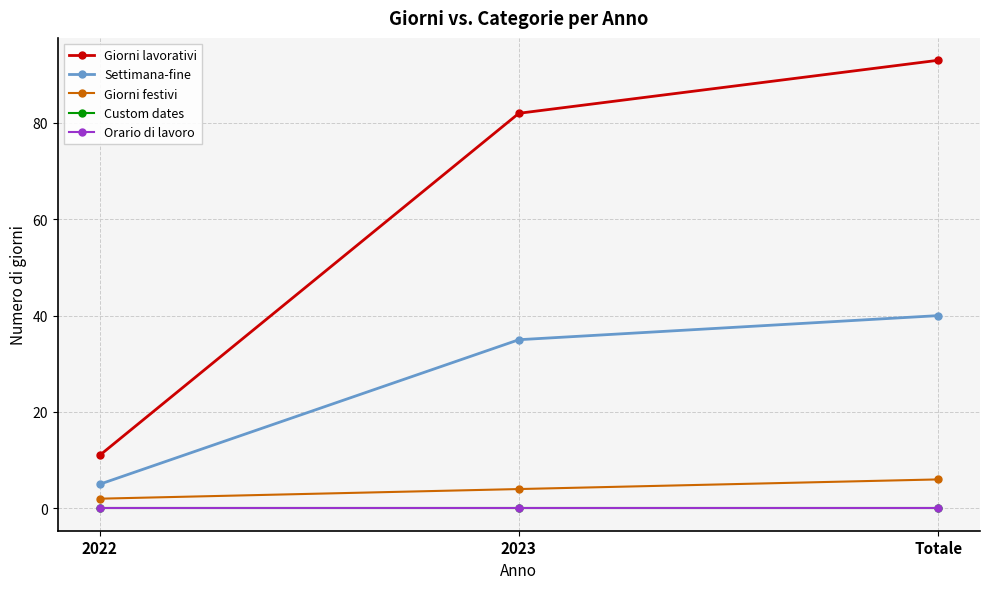

Where is Giorni lavorativi nearest to the value 52?

2023